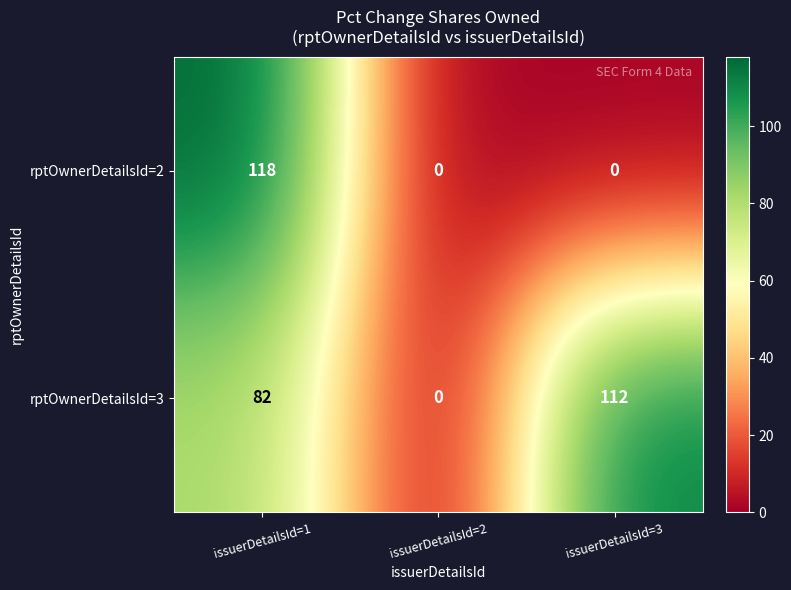

True or false: rptOwnerDetailsId=3 has a value of -59 at issuerDetailsId=2.

False